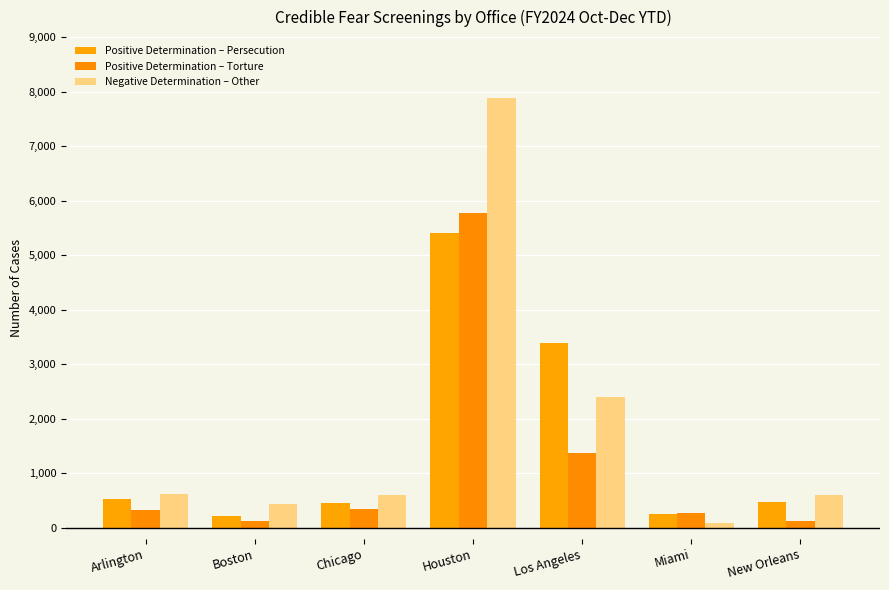

Reading right to left, what are all the values shown in this chart?

Positive Determination – Persecution: 465	251	3393	5408	462	212	520
Positive Determination – Torture: 132	263	1376	5779	349	115	325
Negative Determination – Other: 597	95	2398	7892	598	431	621